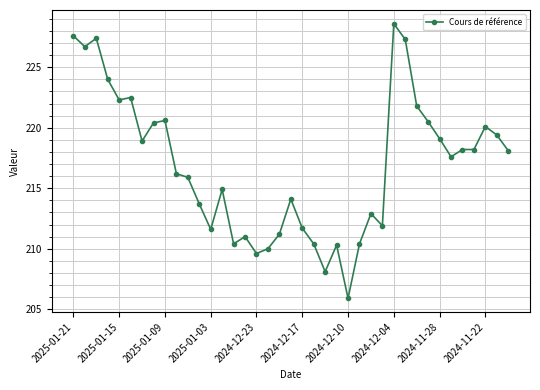

What is the difference between the second highest and minimum values?

21.7